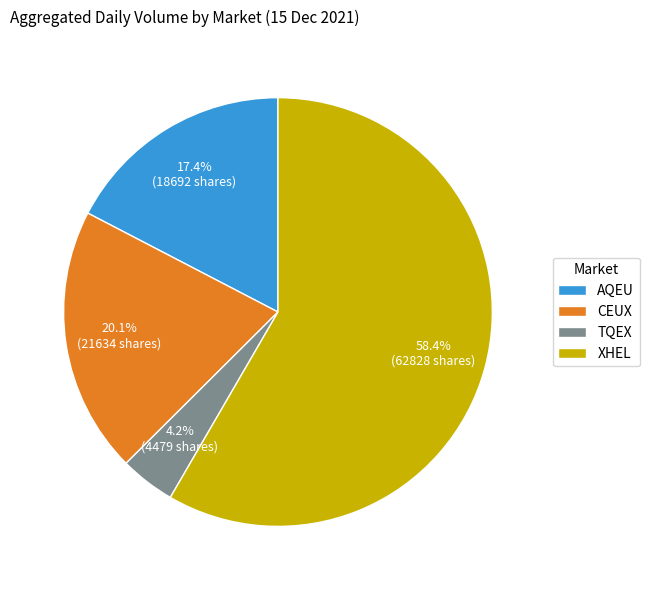

To the nearest percent, what is the average slice percentage?

25%